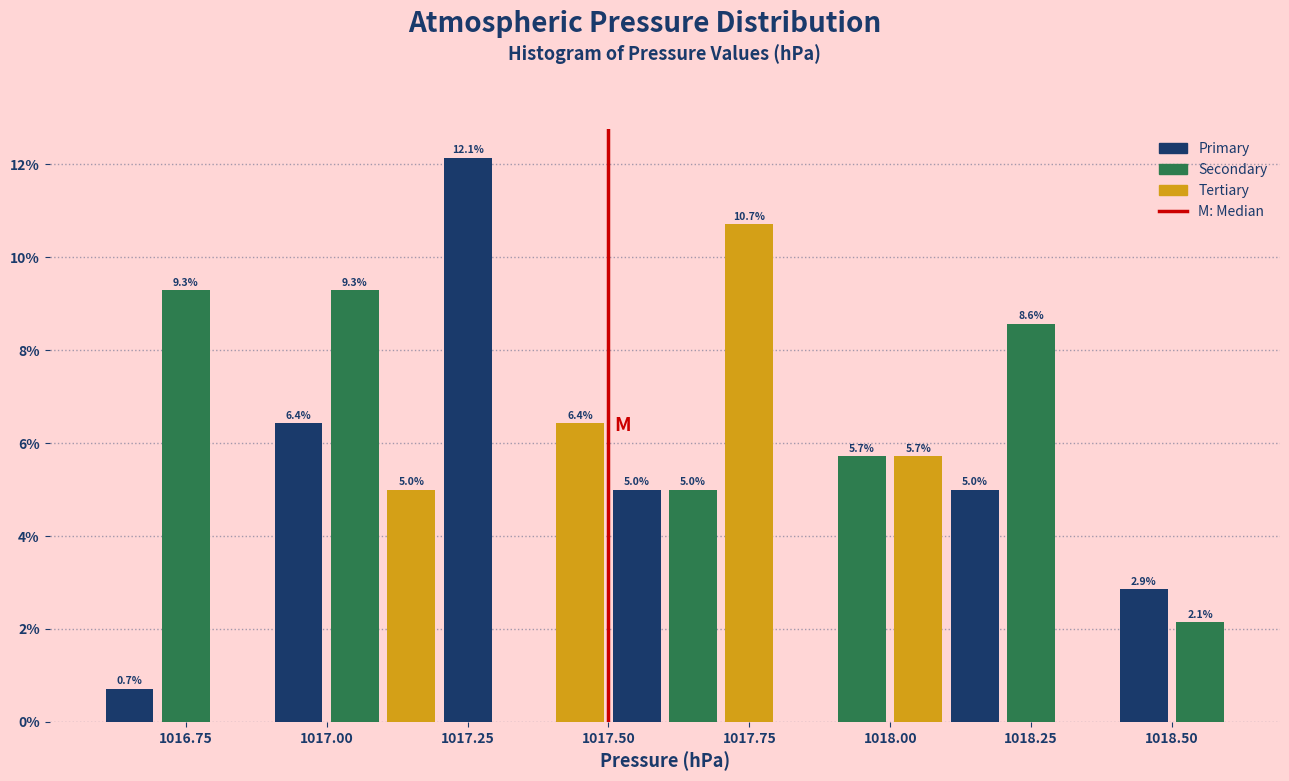

Around what value on the x-axis is the tallest bar? Give the approximate position of its centre, as read against the axis.

1017.25